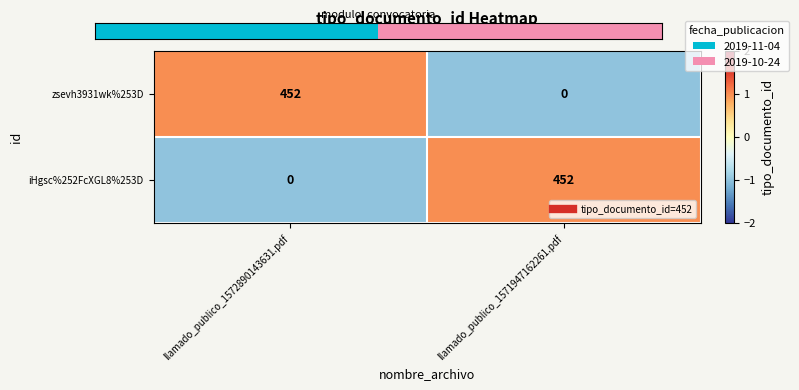

Reading right to left, what are all the values shown in this chart?

zsevh3931wk%253D: llamado_publico_1571947162261.pdf=0	llamado_publico_1572890143631.pdf=452
iHgsc%252FcXGL8%253D: llamado_publico_1571947162261.pdf=452	llamado_publico_1572890143631.pdf=0